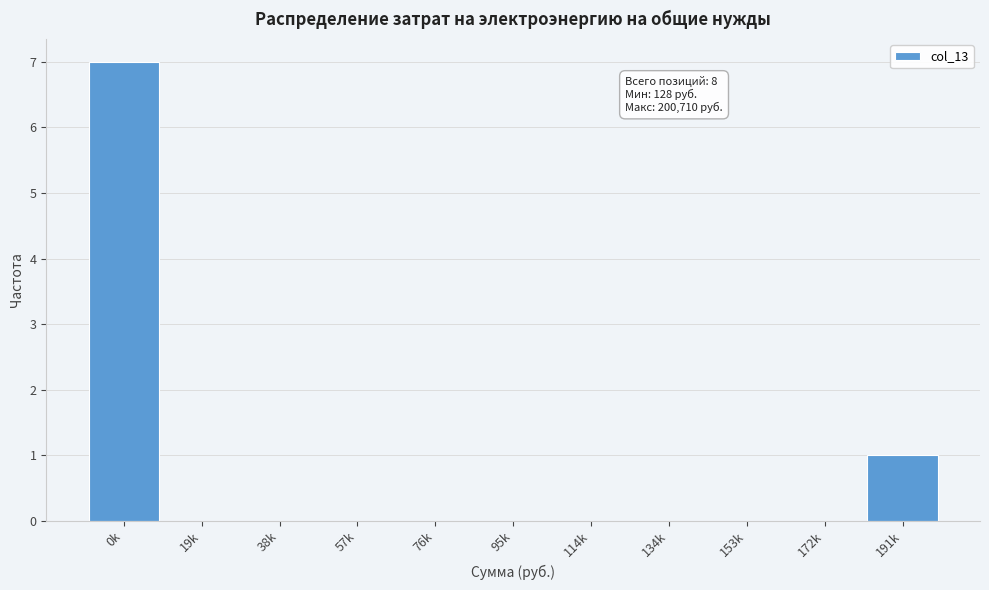

Reading left to right, extract all data points from this chart.

0k=7	19k=0	38k=0	57k=0	76k=0	95k=0	114k=0	134k=0	153k=0	172k=0	191k=1